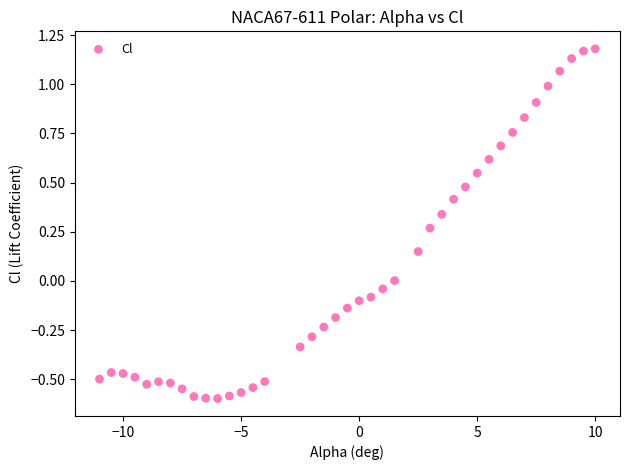

What is the range of Y values (max minus min)?

1.8